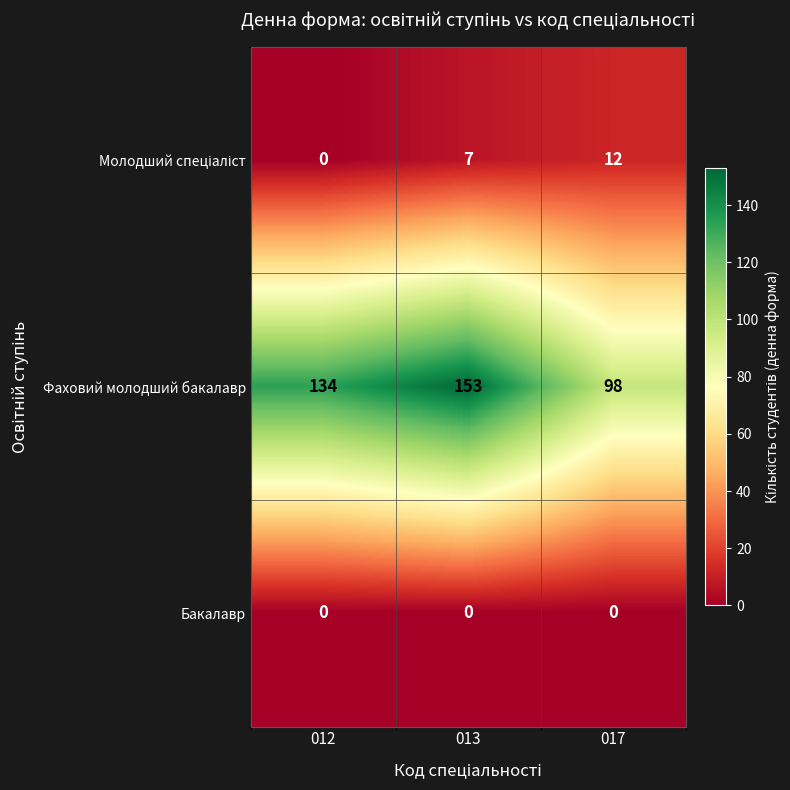

Which series has the largest range (max minus min)?

Фаховий молодший бакалавр